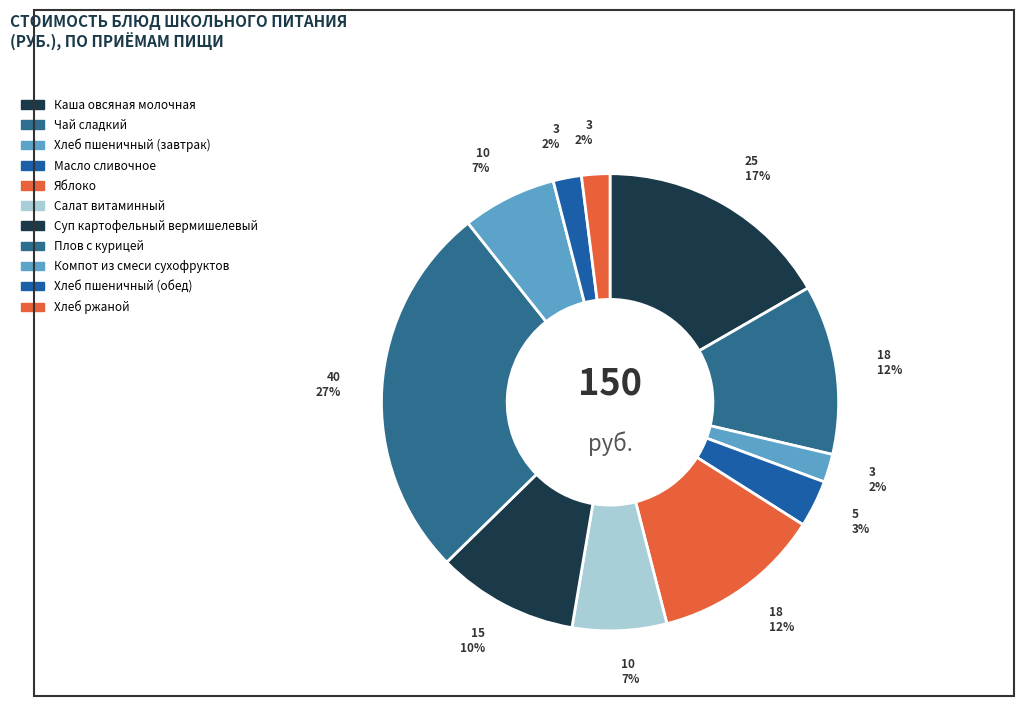

Is the sum of Хлеб ржаной and Чай сладкий greater than half?

No